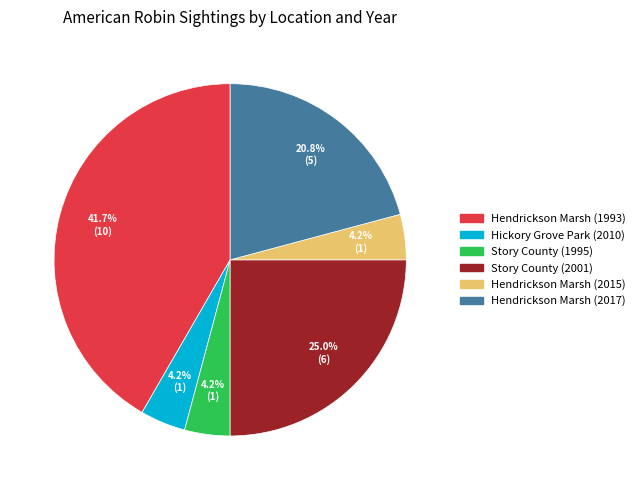

Is there a majority slice in this chart?

No